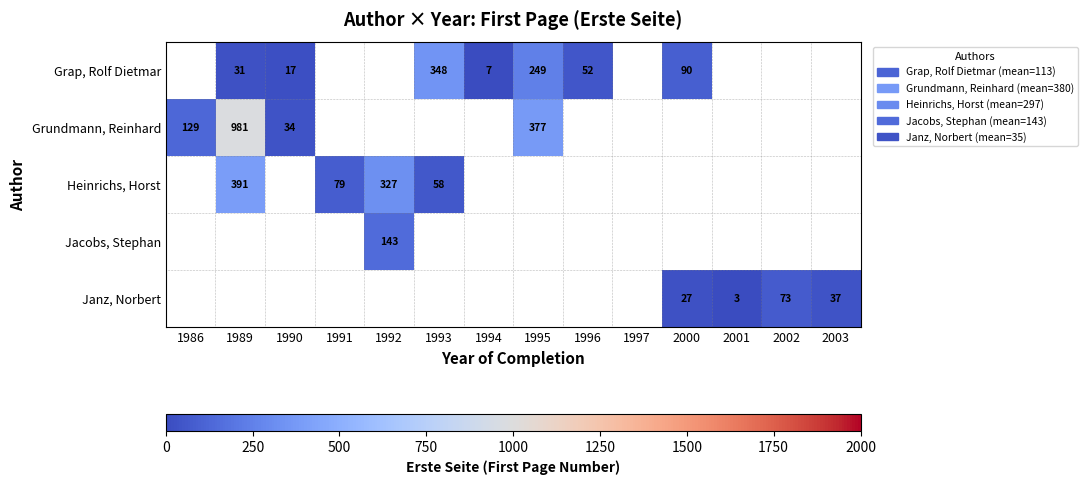

Is it true that Jacobs, Stephan equals 242 at 1992?

False